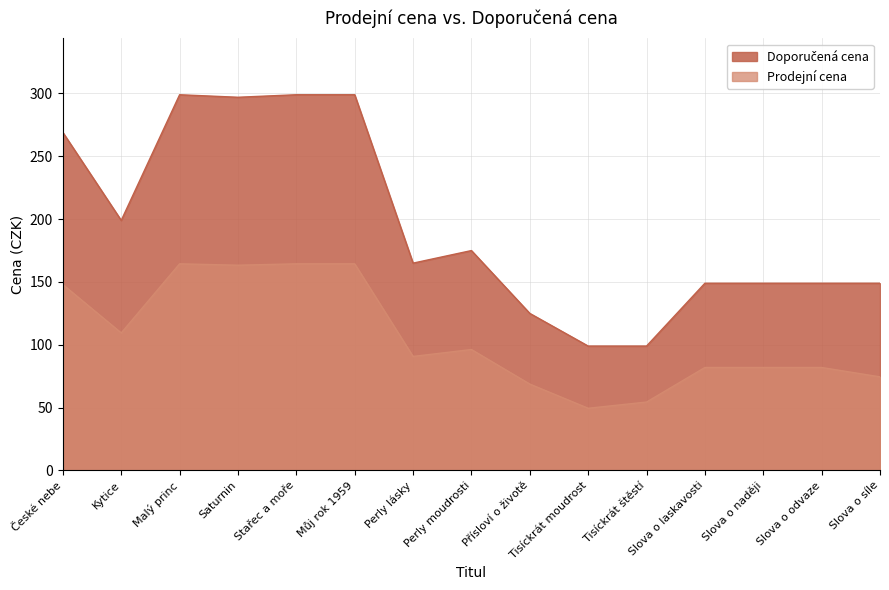

At which label does Doporučená cena reach its peak?

Malý princ